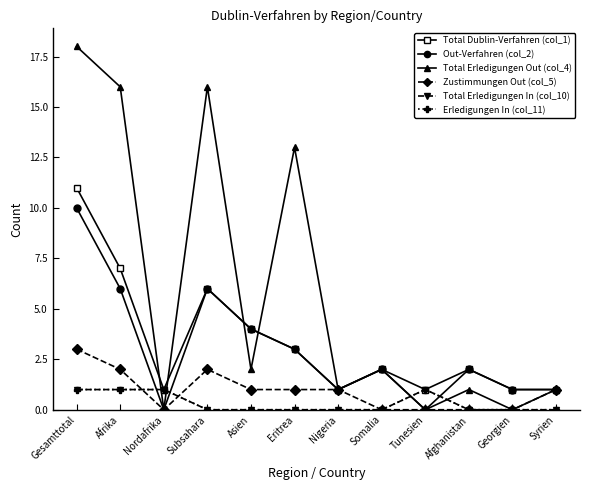

True or false: Erledigungen In (col_11) and Total Dublin-Verfahren (col_1) intersect in this chart.

False